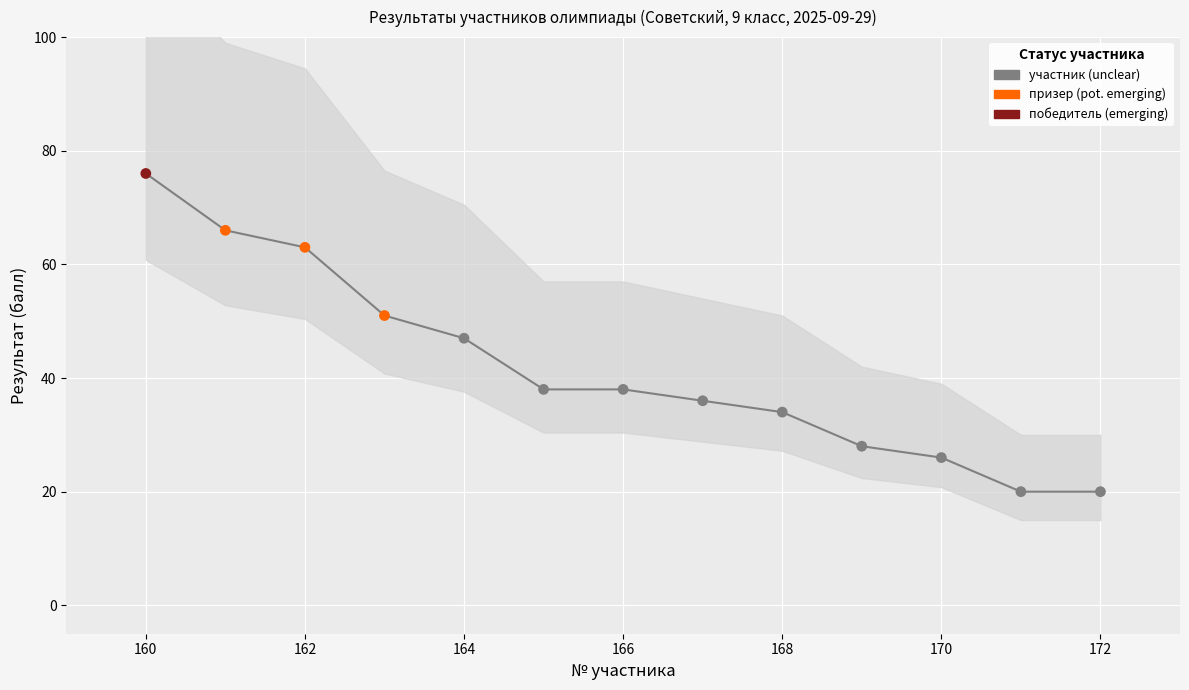

What is the ratio of the value at 12 to the value at 164?

0.4